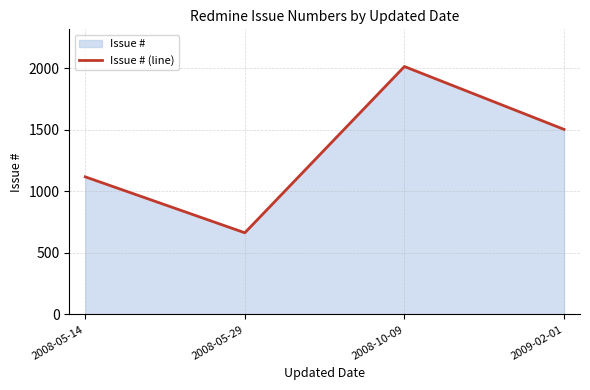

How many interior local peaks (higher than both neighbors) does the data have?

1